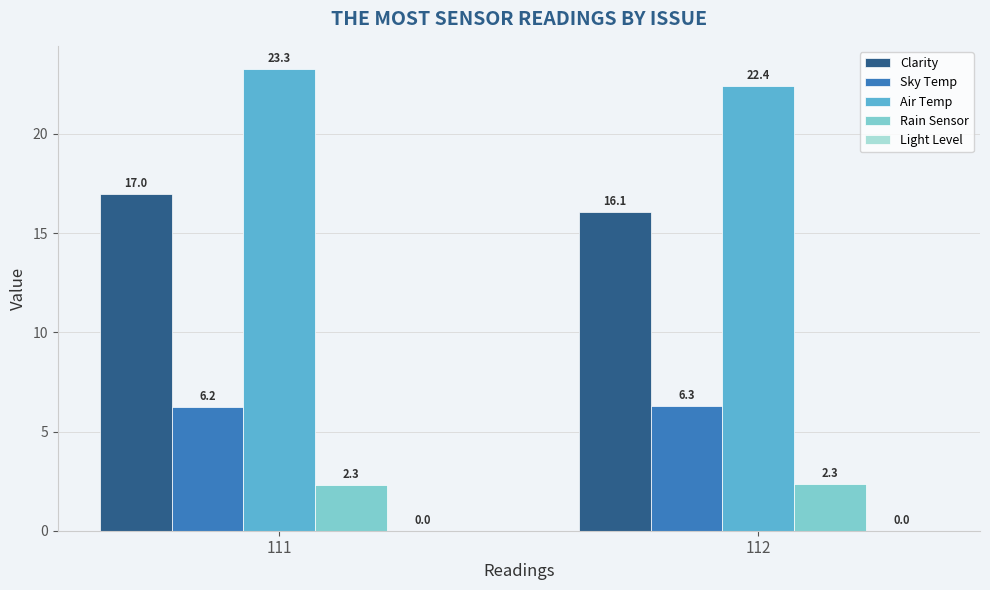

What is the value of the Rain Sensor bar at the 1st from the left?

2.3